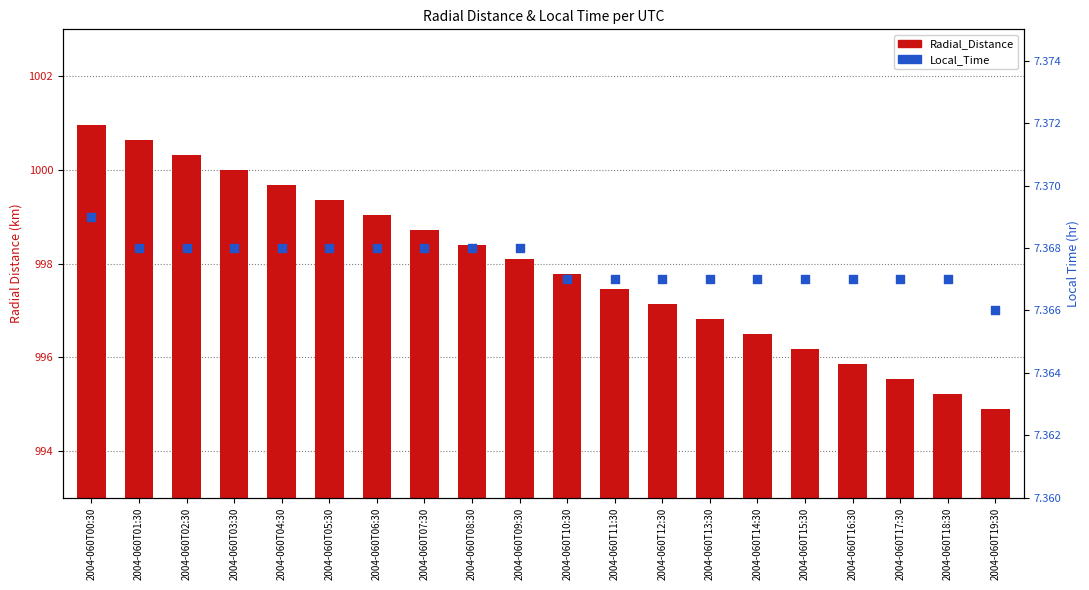

Which series contains the highest Y value?

Radial_Distance